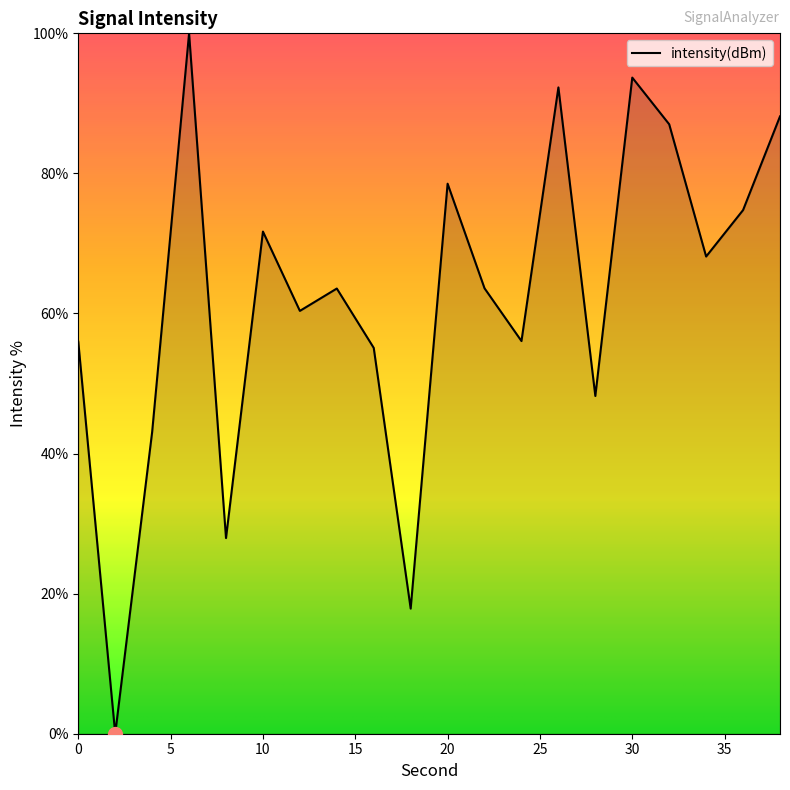

What is the maximum value shown in the chart?

100.0